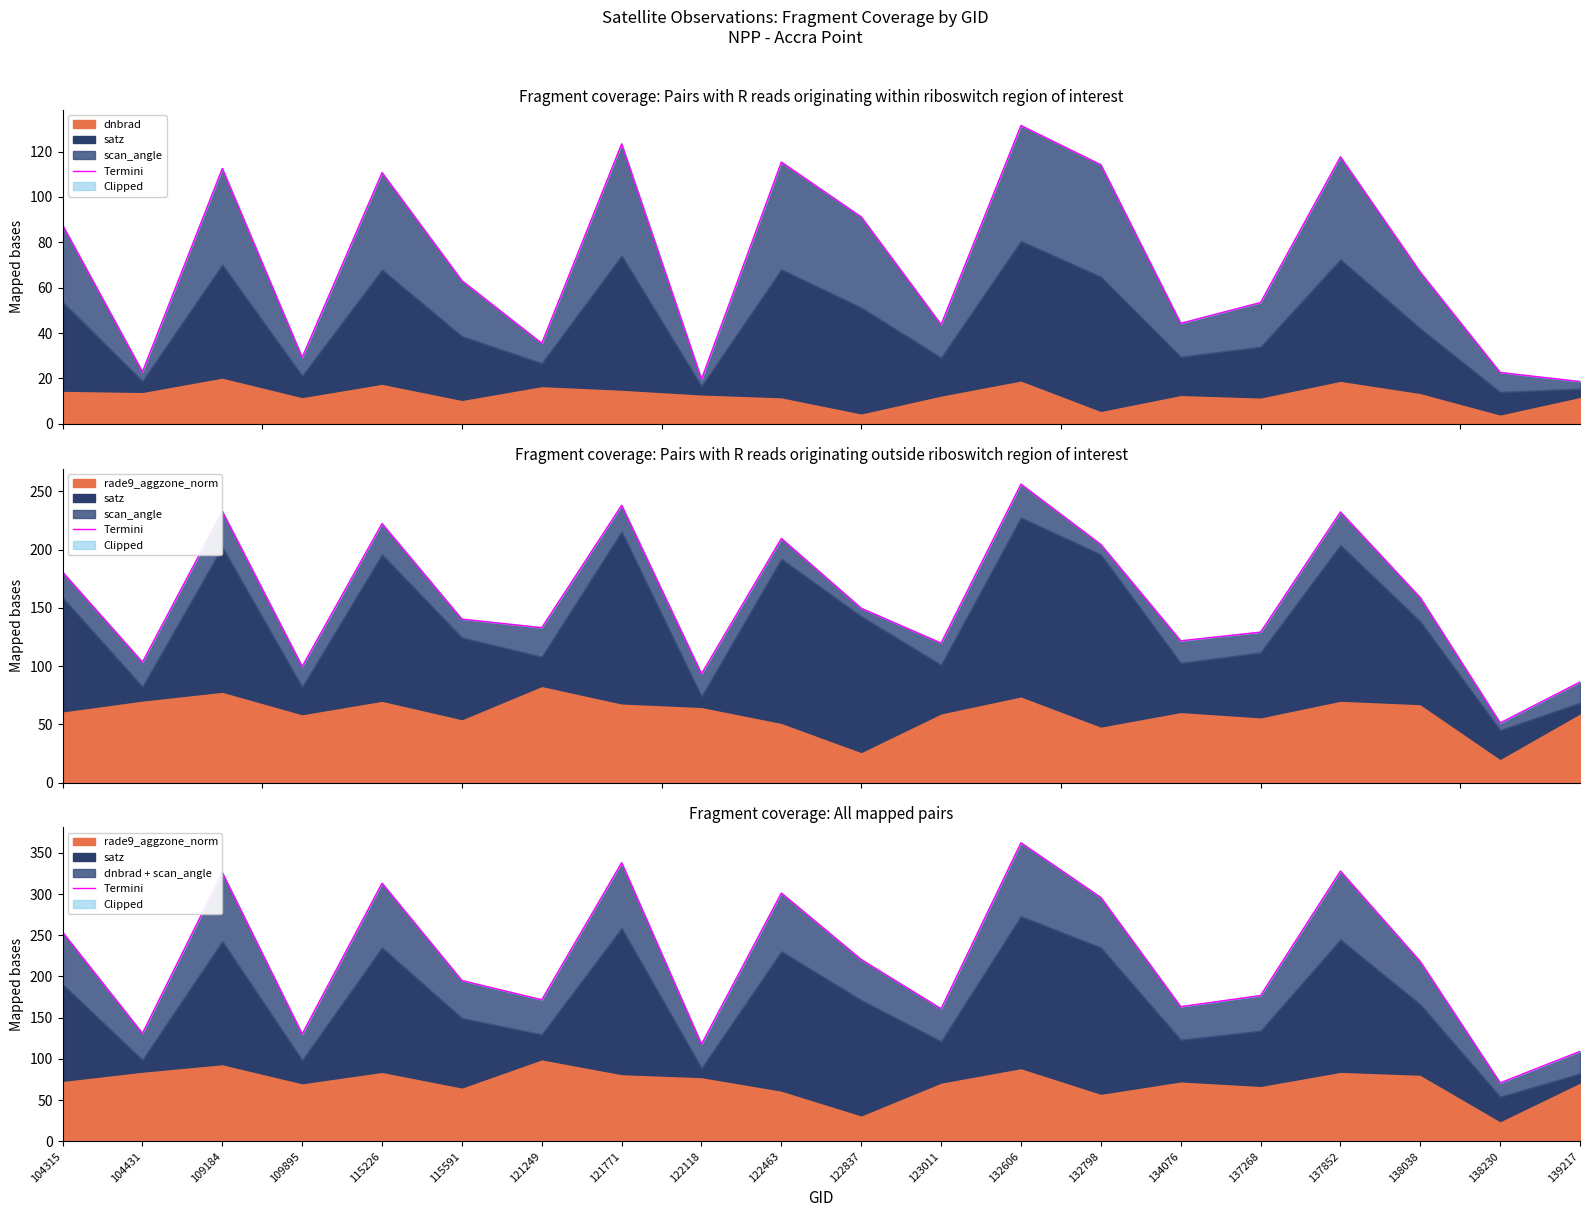

What is the ratio of the value at 123011 to the value at 138230?

2.3